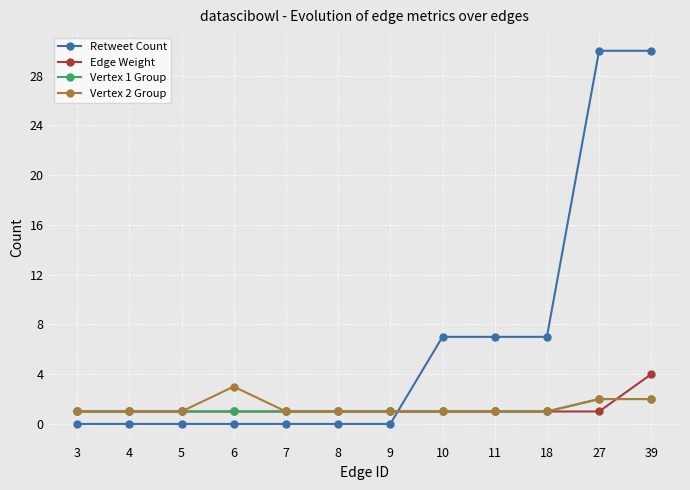

Between which two adjacent categories do Vertex 2 Group and Retweet Count first intersect?

9 and 10